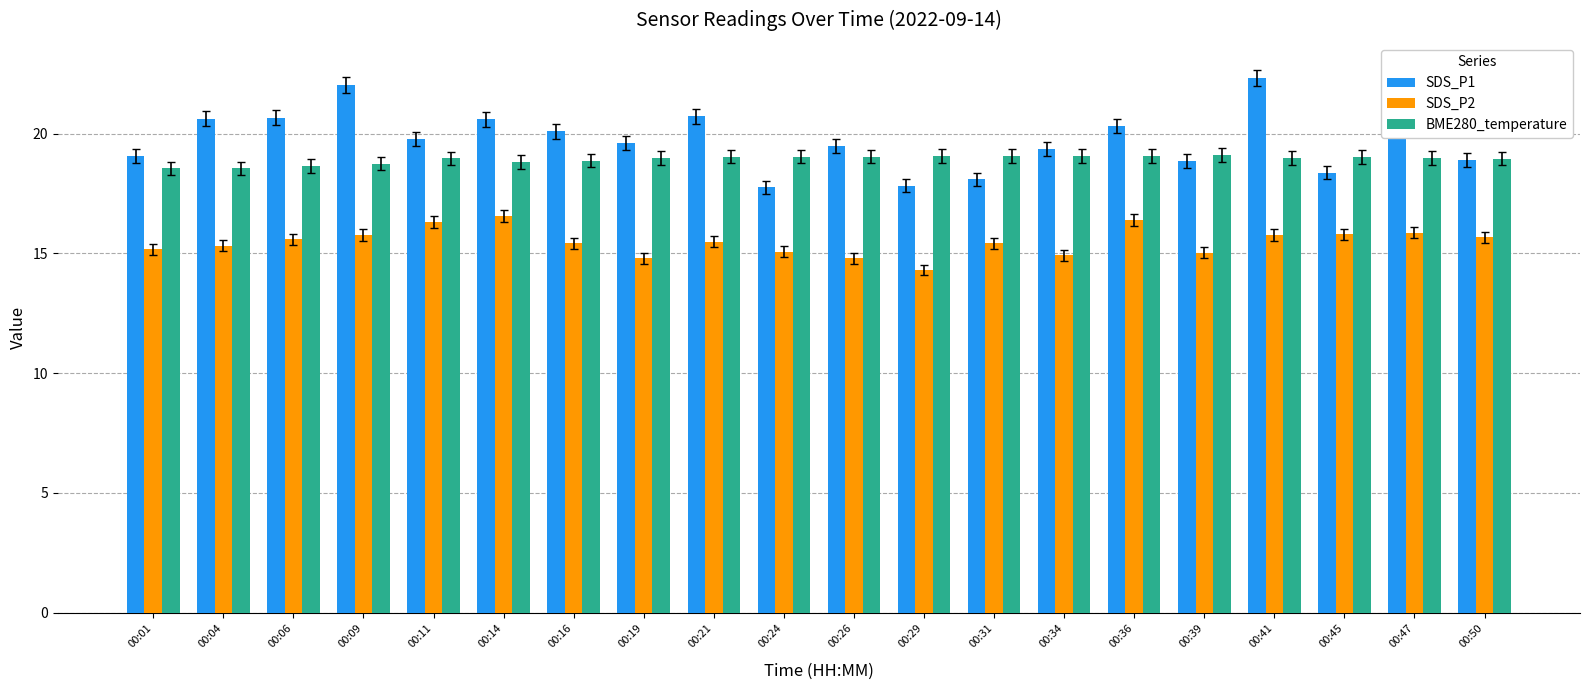

Are the bars grouped side by side (vs. stacked)?

Yes